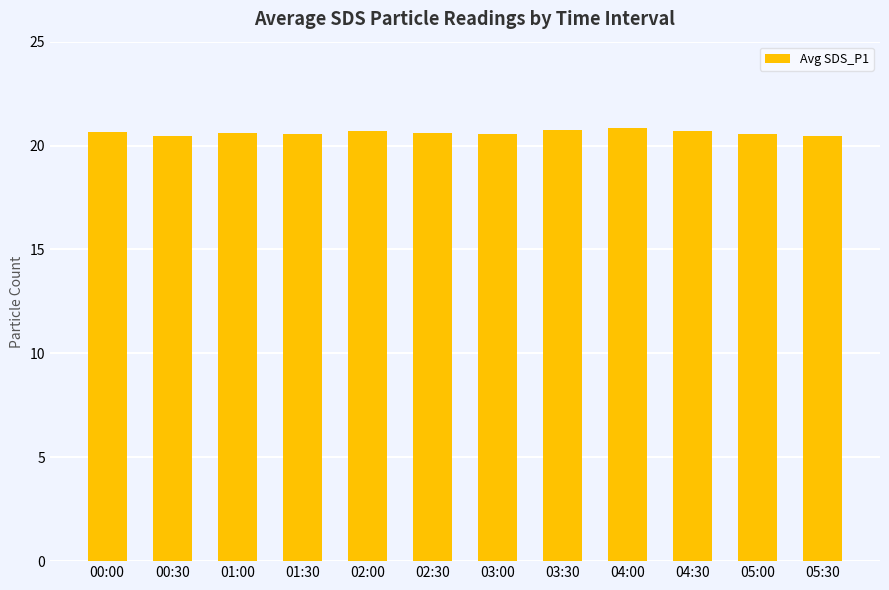

What is the difference between the maximum and minimum values?

0.4